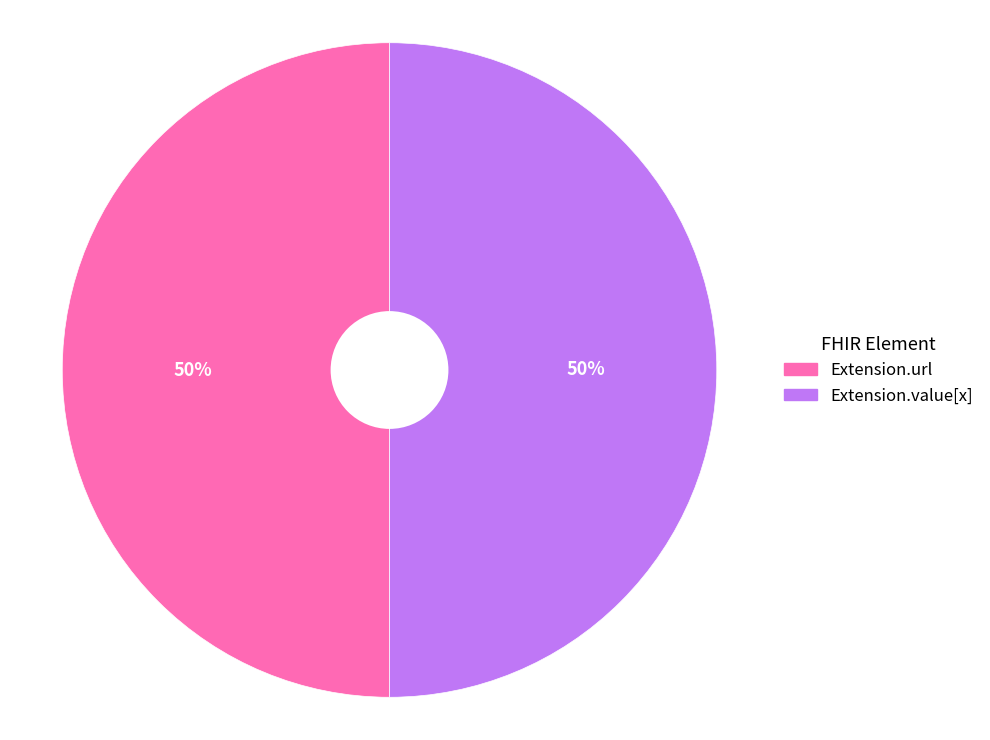

Is there a majority slice in this chart?

No